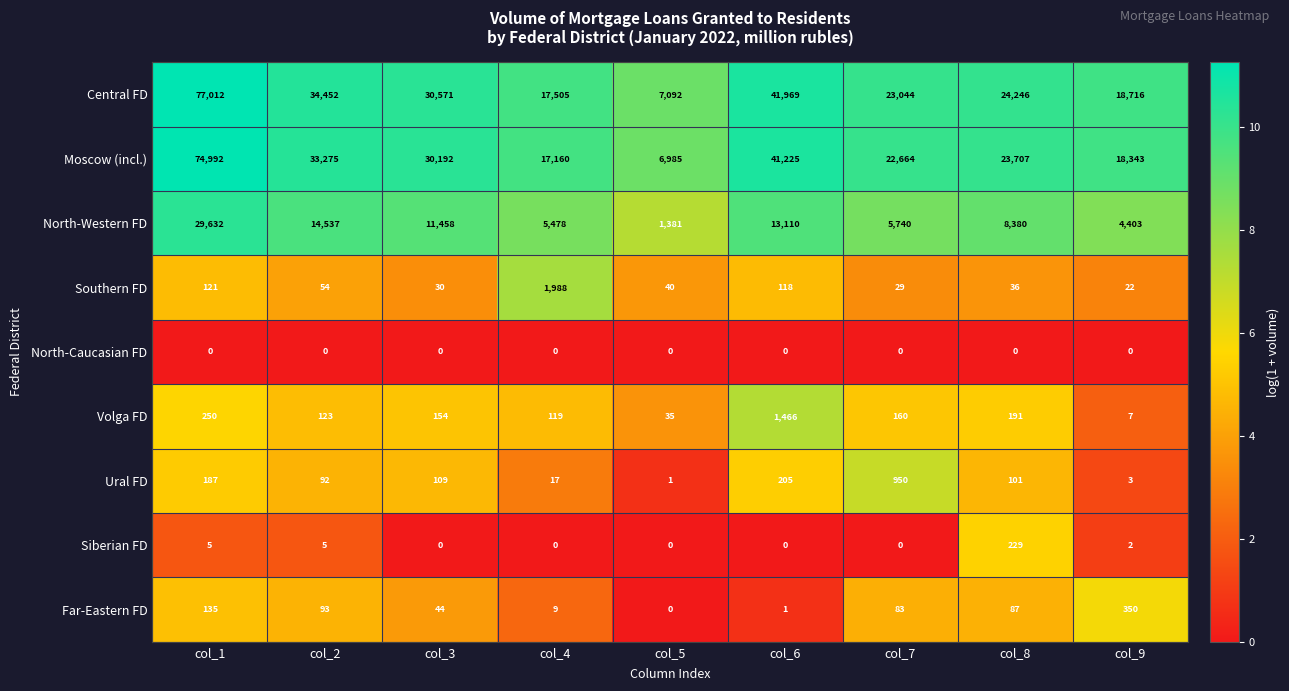

What is the difference between the Southern FD values at col_6 and col_1?

3